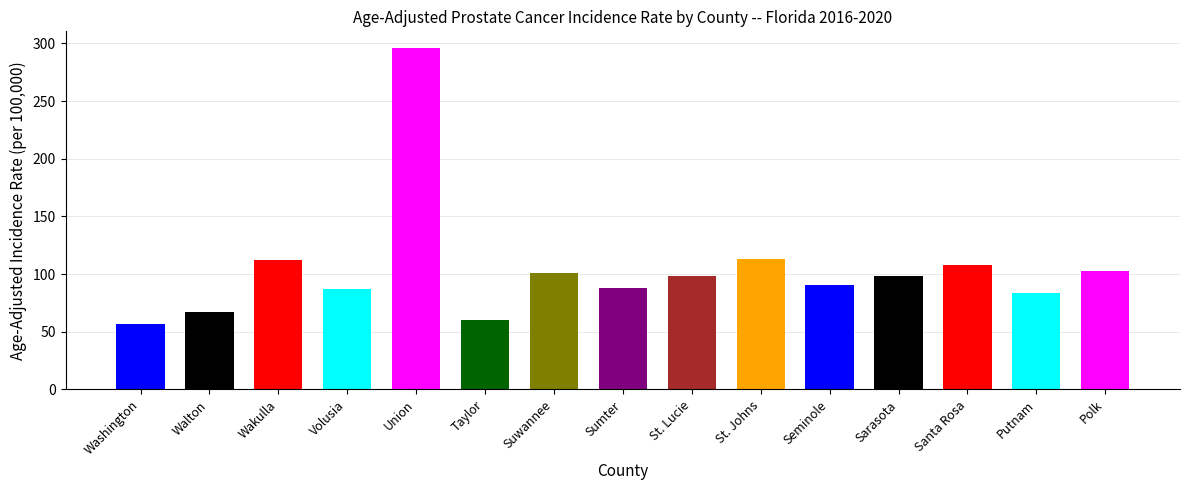

Rank the categories by value from highest to lowest.

Union, St. Johns, Wakulla, Santa Rosa, Polk, Suwannee, Sarasota, St. Lucie, Seminole, Sumter, Volusia, Putnam, Walton, Taylor, Washington